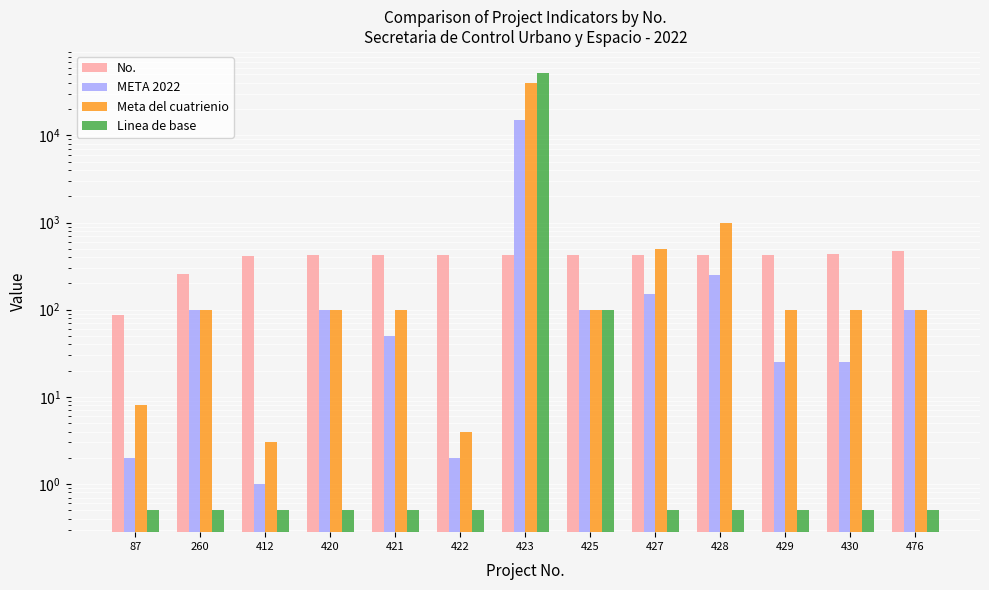

At 420, list the series in order from smallest to largest.

Linea de base, META 2022, Meta del cuatrienio, No.